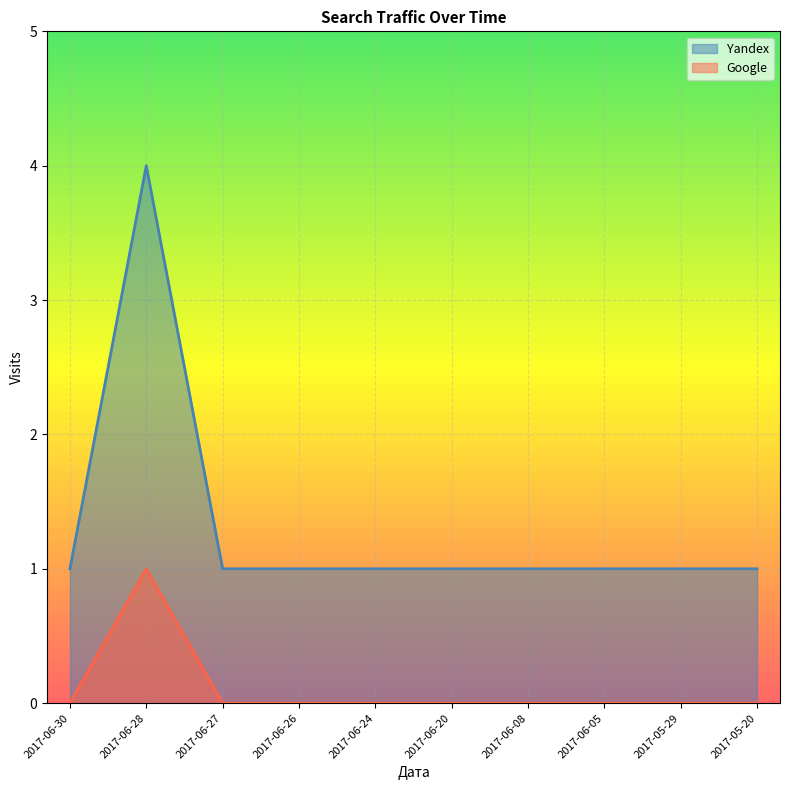

The value of Google at 2017-06-30 is 0. True or false?

False